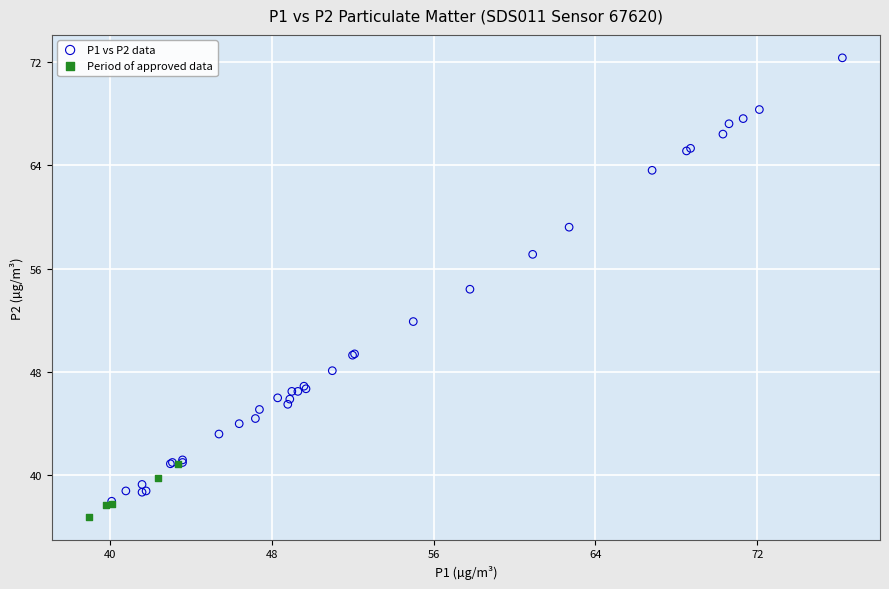

Which series has the largest Y range (max minus min)?

P1 vs P2 data